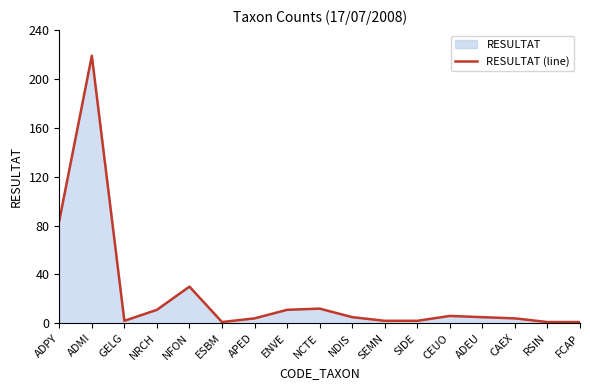

At which label does the data first exceed 5?

ADPY